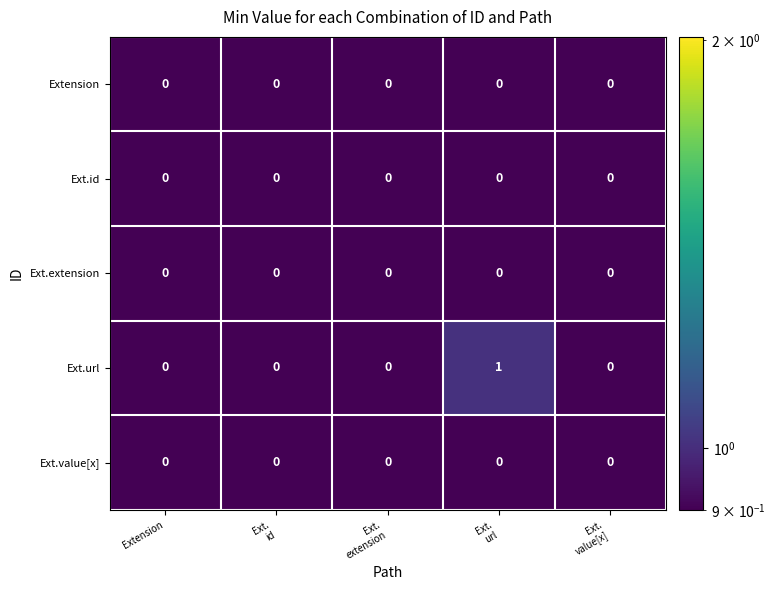

Which series has the widest spread of values?

Ext.url